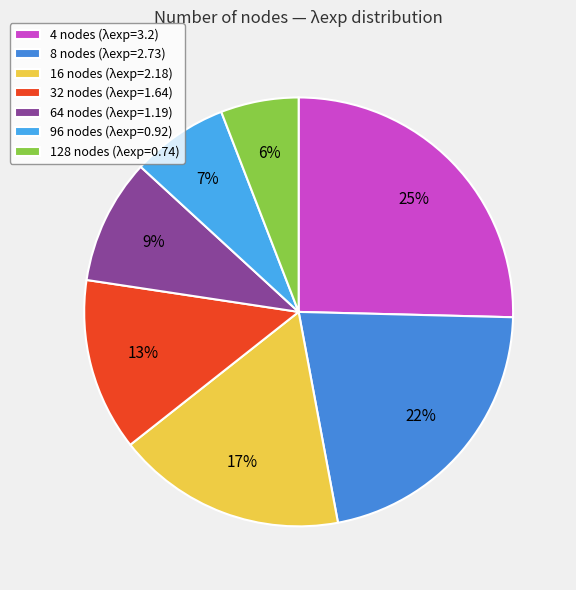

What is the ratio of the value at 32 nodes to the value at 16 nodes?

0.8